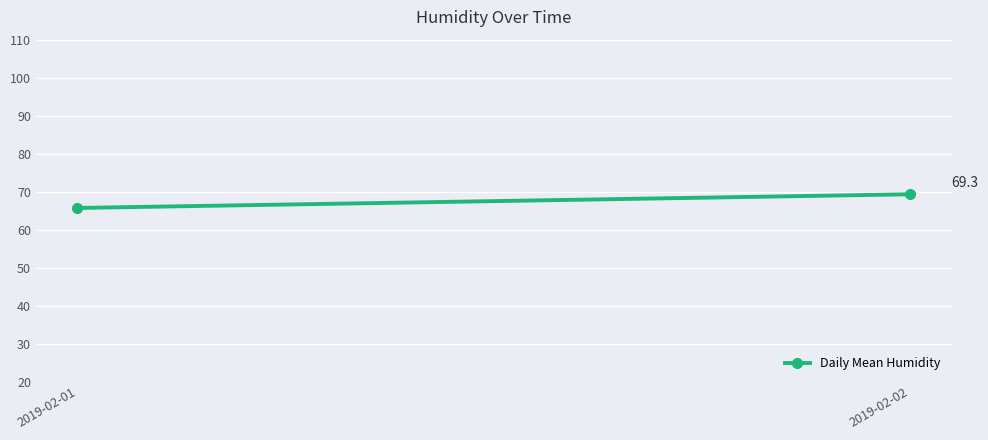

What is the difference between the maximum and minimum values?

3.6